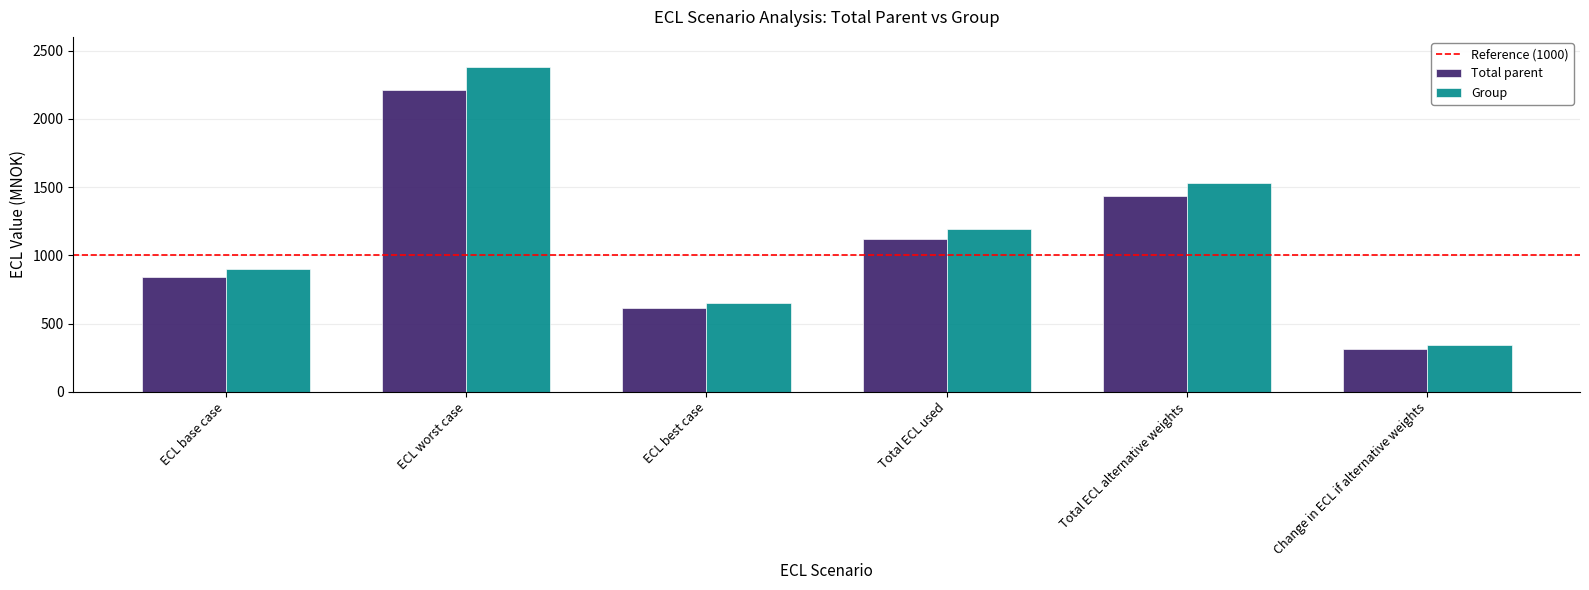

Which series changed the most between ECL worst case and Total ECL alternative weights?

Group